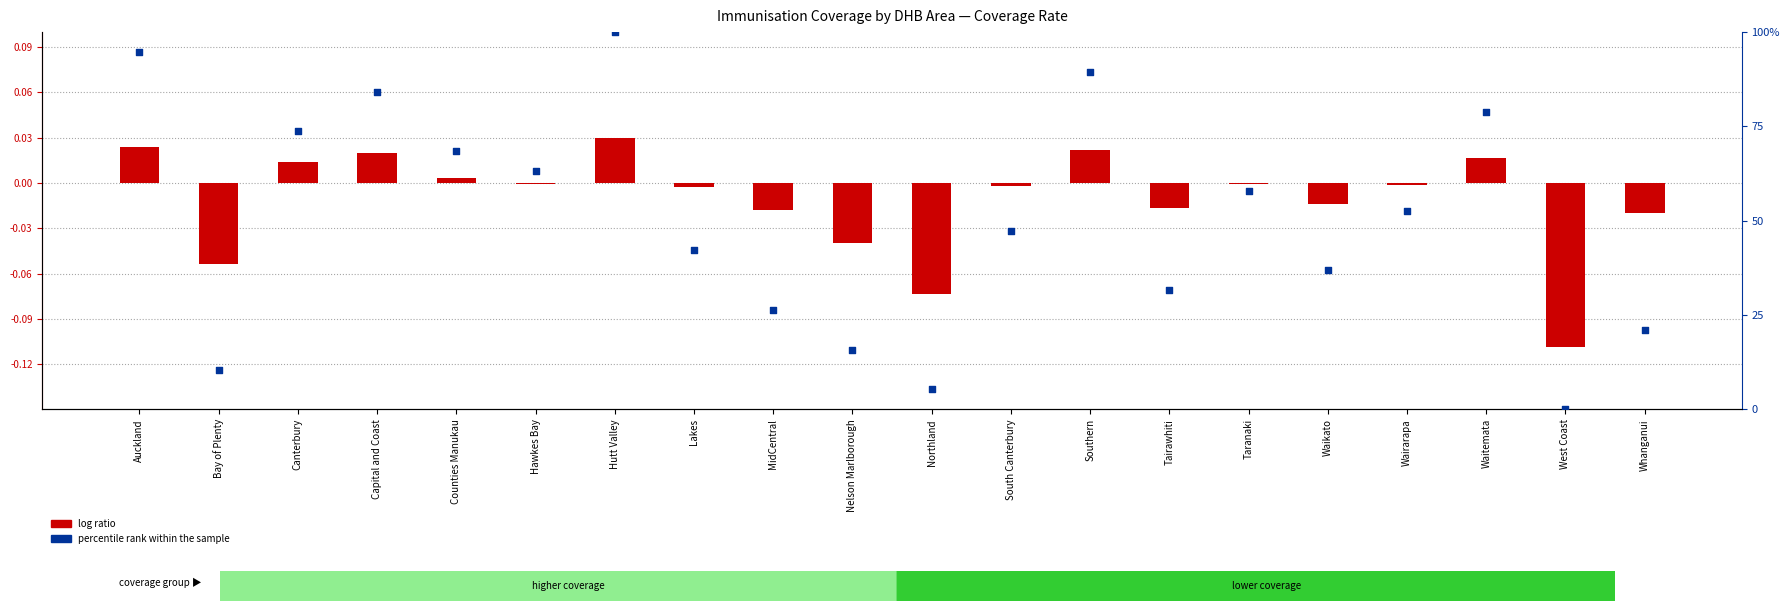

At how many categories does at least one series exceed 75?

5